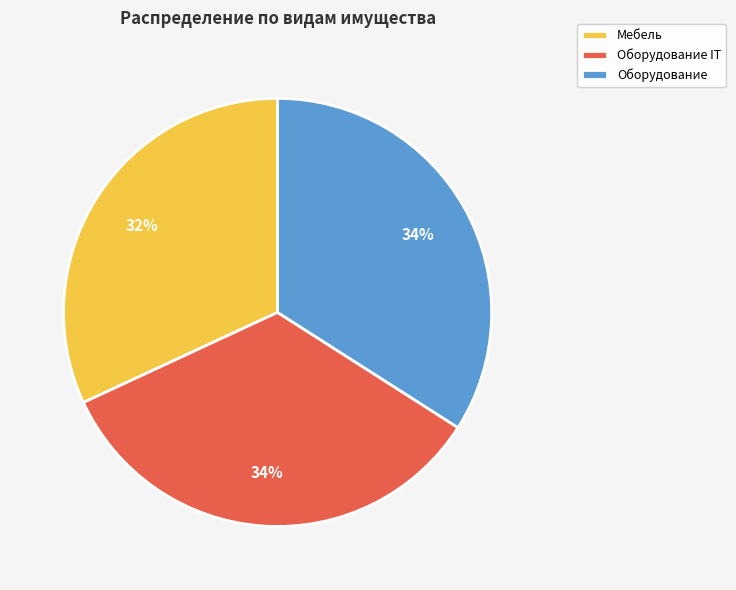

Does Оборудование IT account for over 50% of the chart?

No